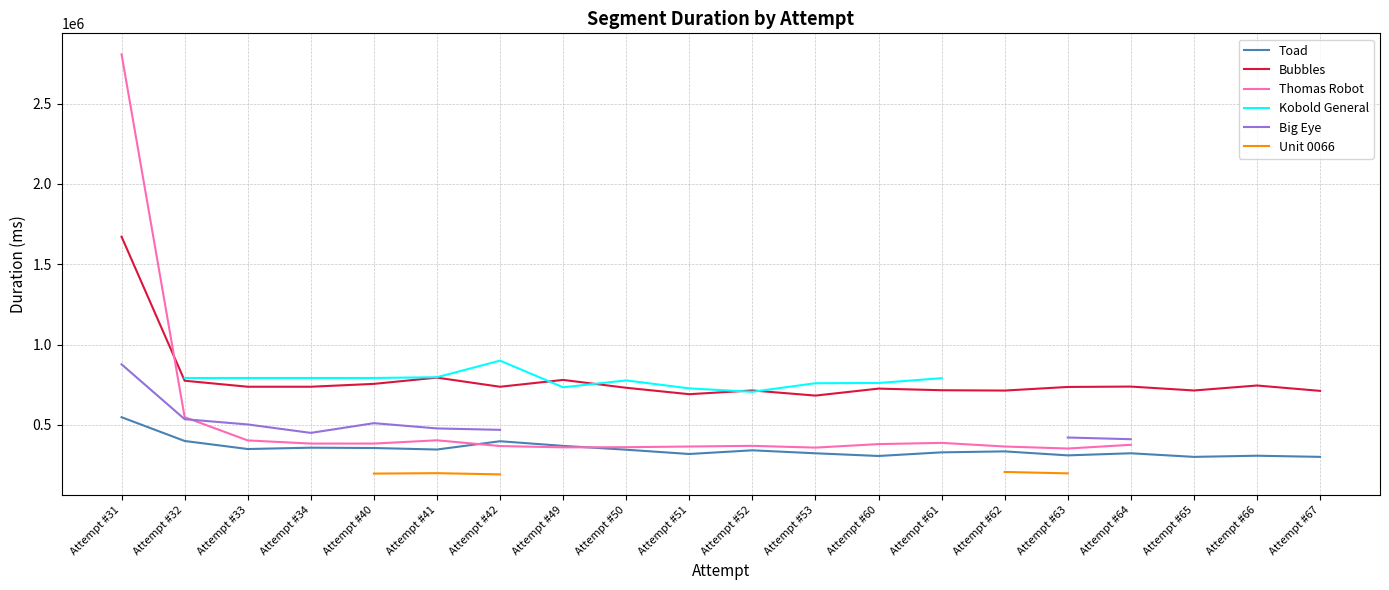

True or false: Toad and Bubbles cross at least once.

False